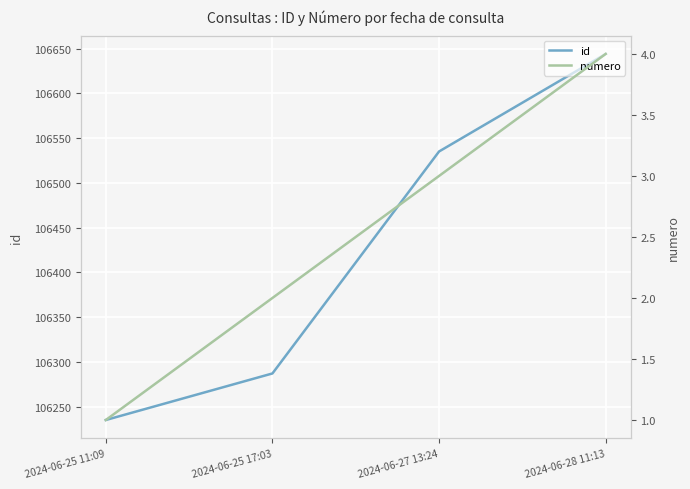

Where is numero nearest to the value 2?

2024-06-25 17:03